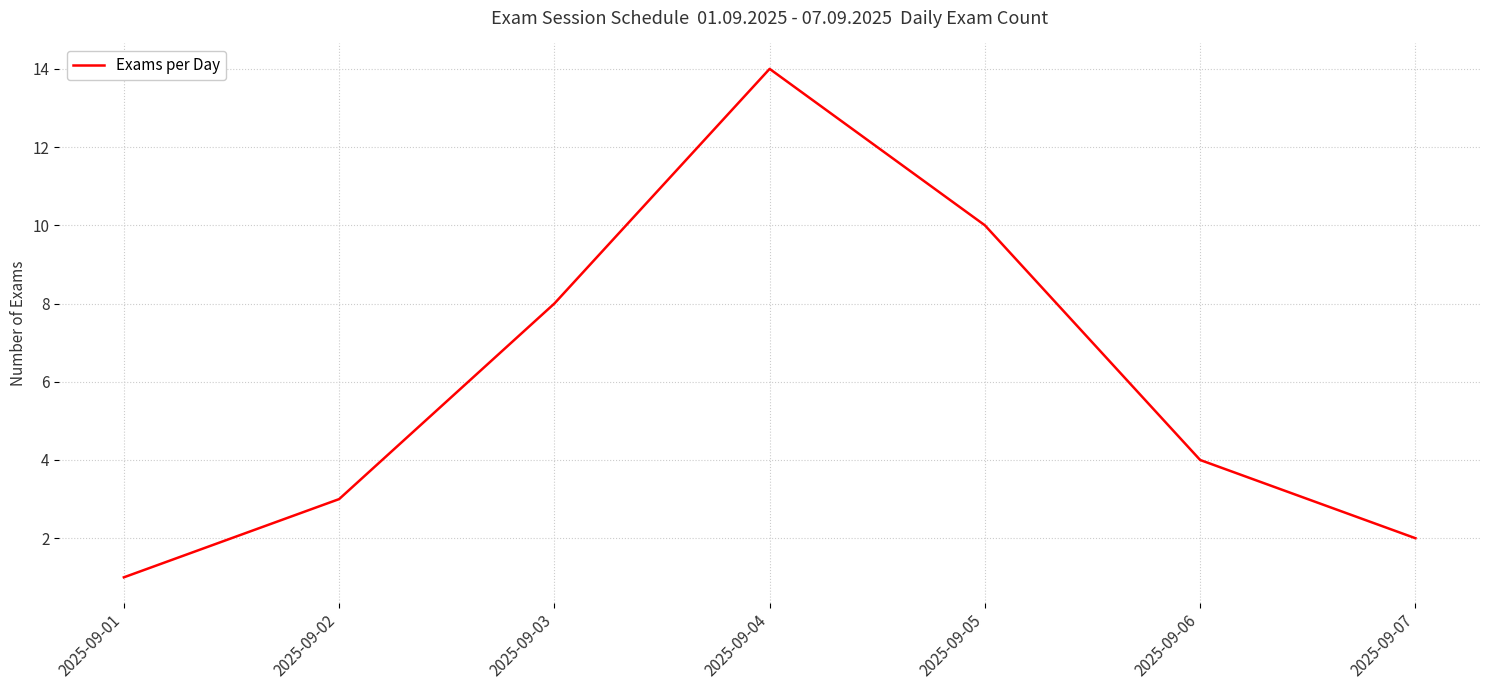

Count the number of categories in the chart.

7